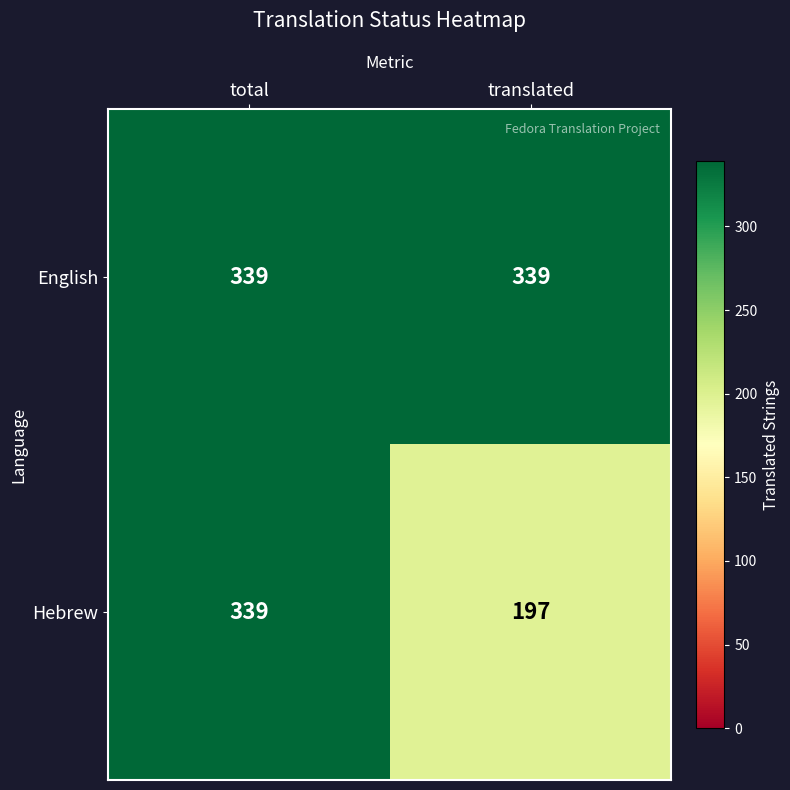

What is the maximum value shown in the chart?

339